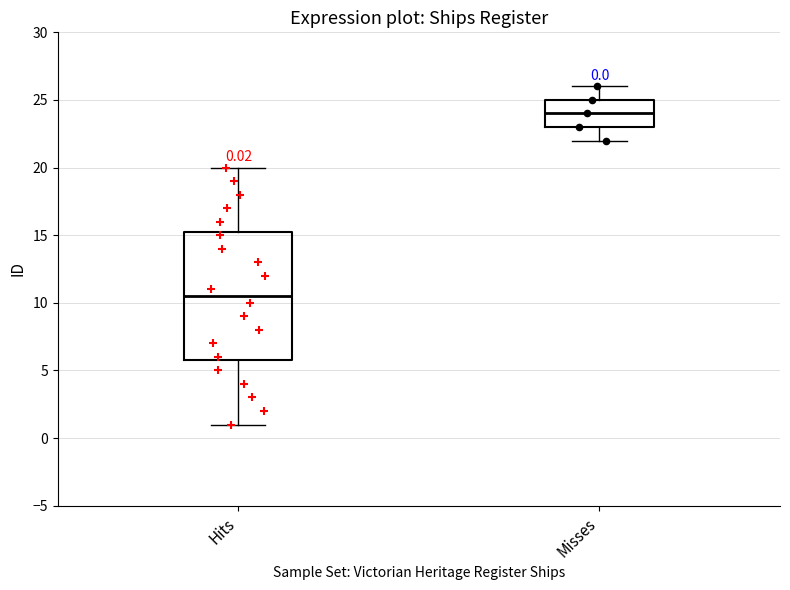

Which box is the tallest, from its lower edge to its upper edge?

Hits